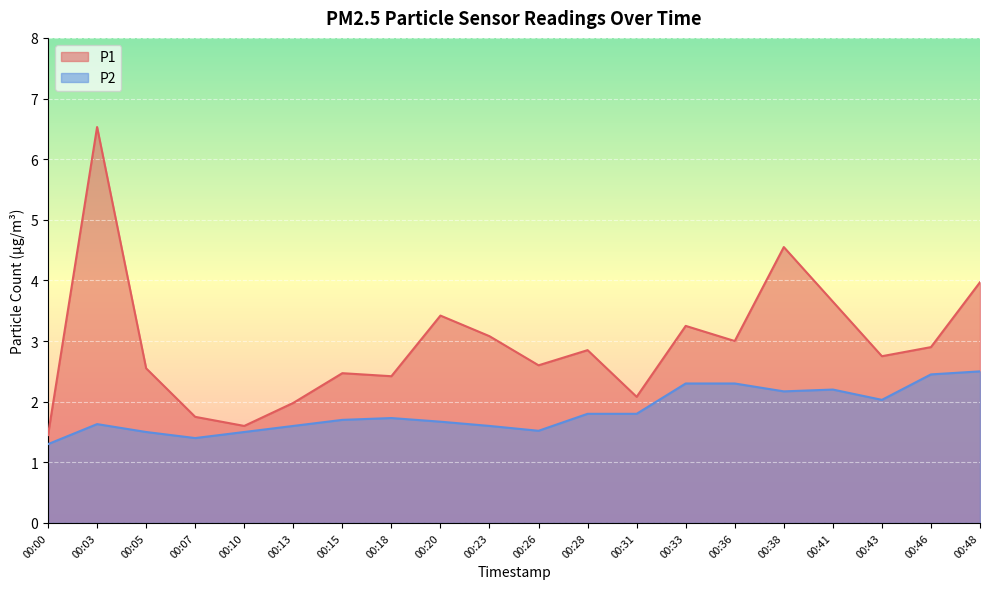

Does the chart display data point markers on the line(s)?

No